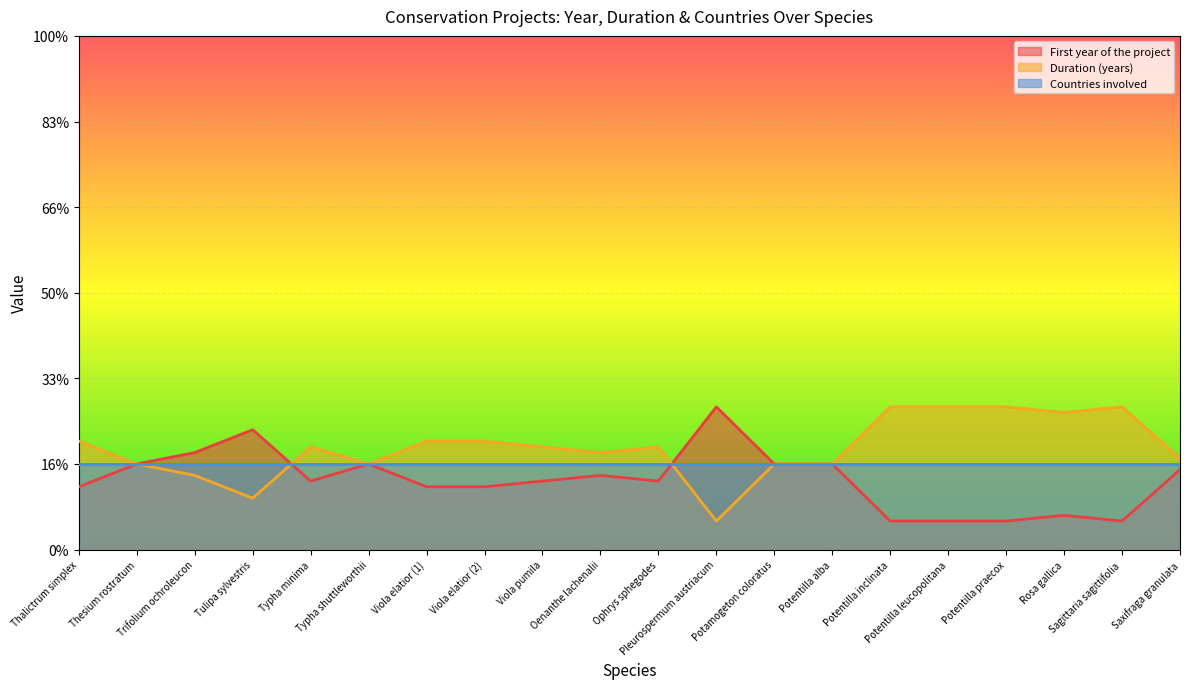

Where is the first local maximum for Duration (years)?

Typha minima